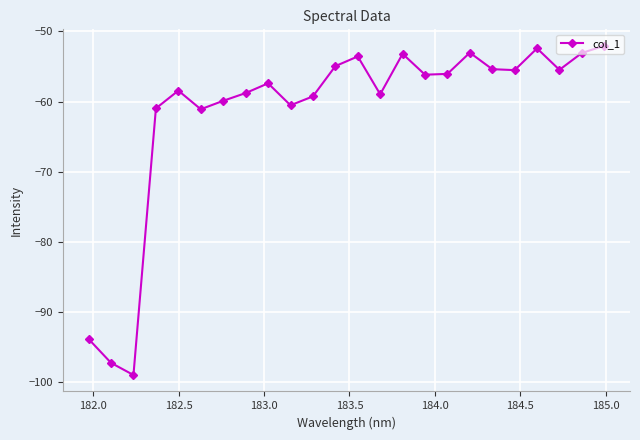

What is the value of the 2nd point from the left?

-97.3